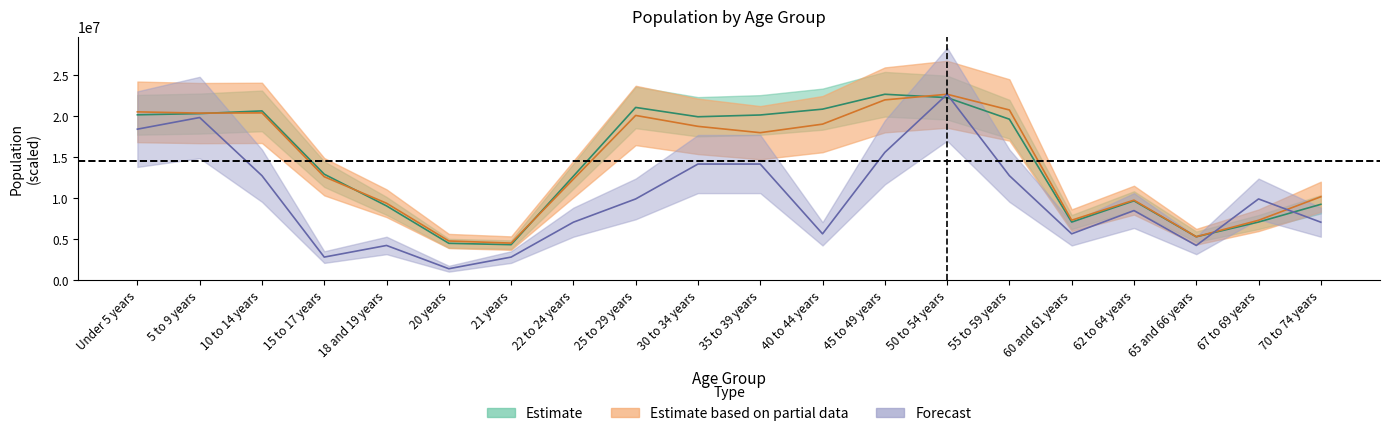

How many lines are shown in the chart?

3